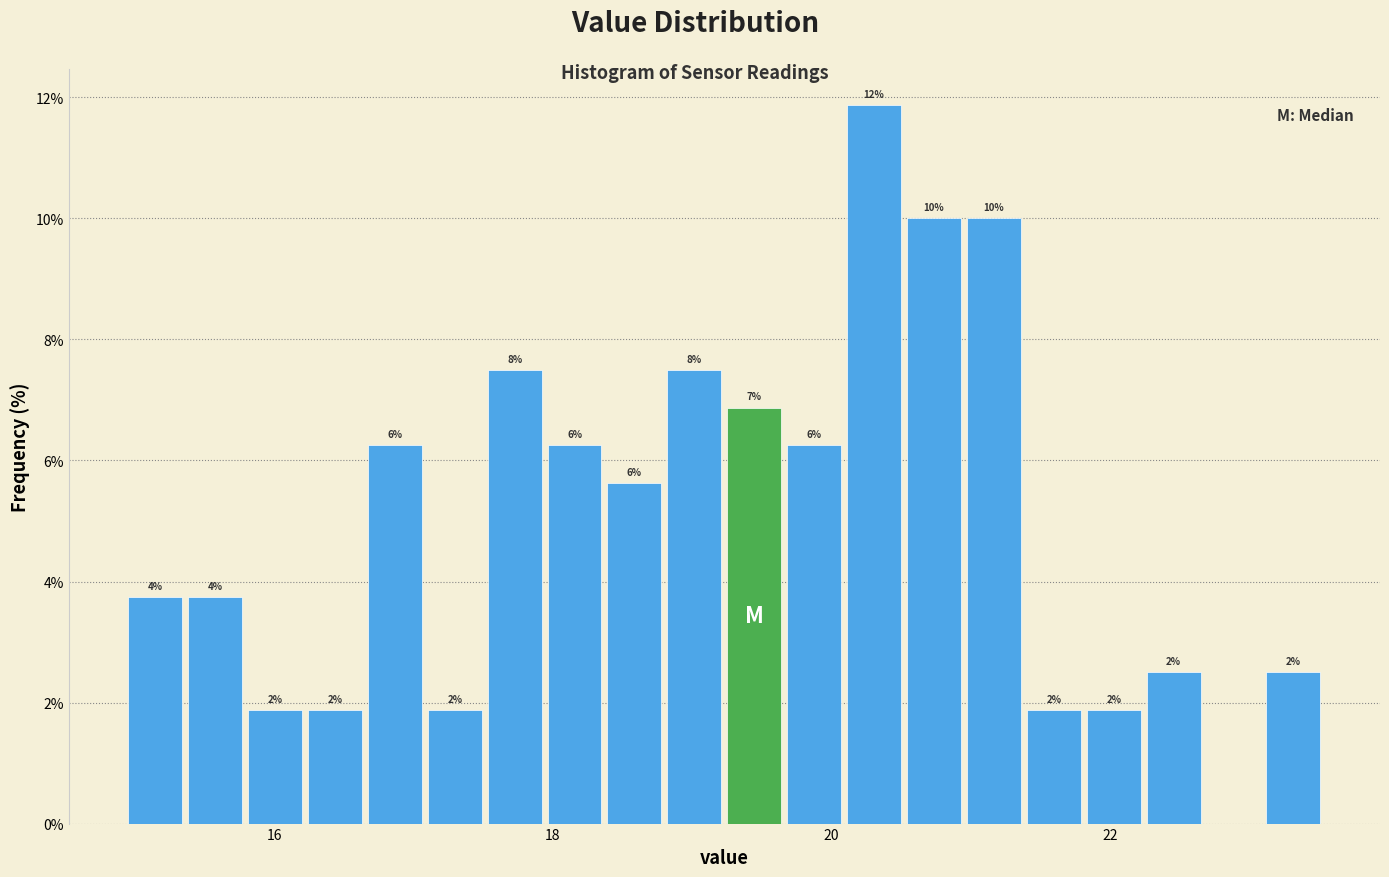

Read against the x-axis, roughly where is the centre of the tallest bar?

20.4